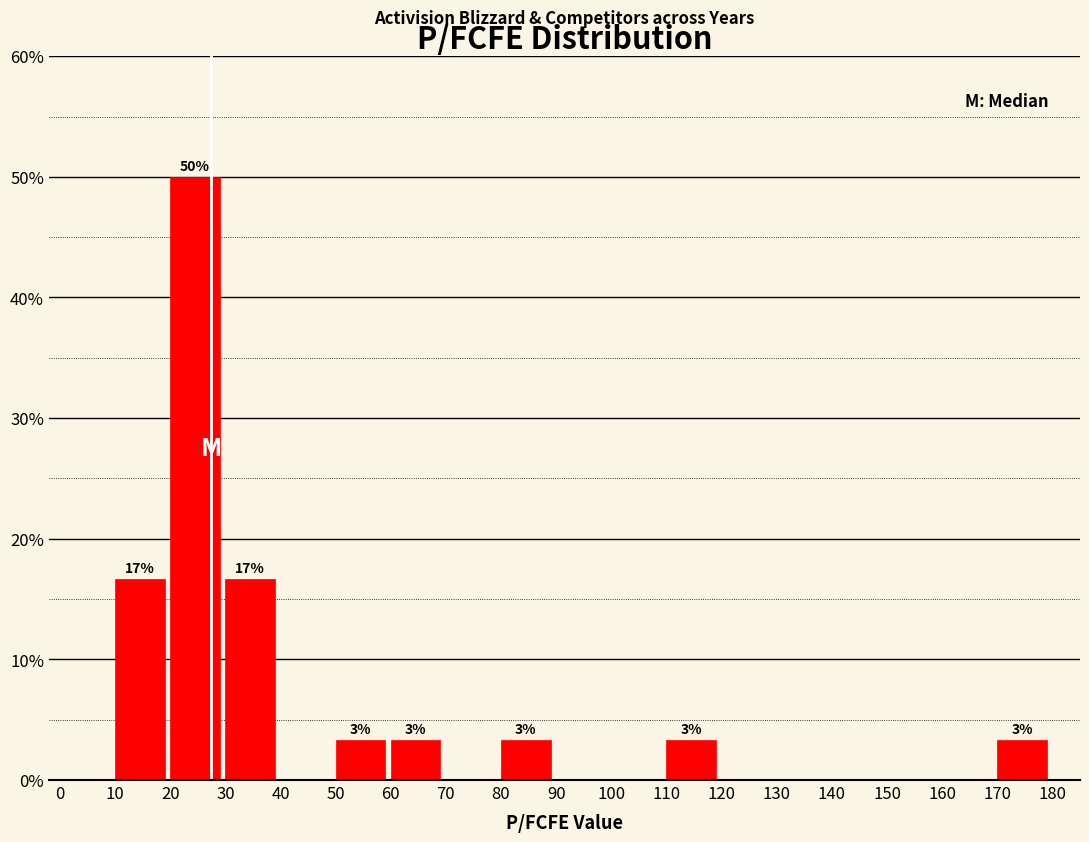

Over which range of the x-axis is the bar tallest?

20 to 30